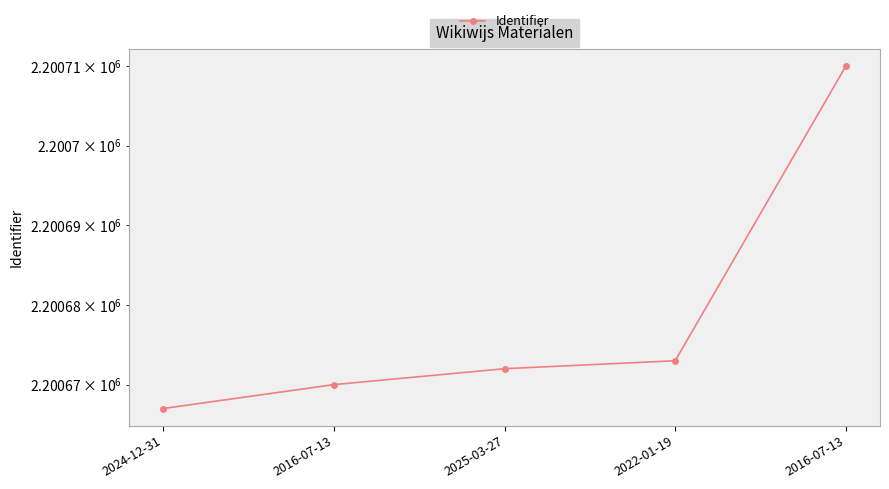

The chart shows a value of 2200672 at 2025-03-27. True or false?

True